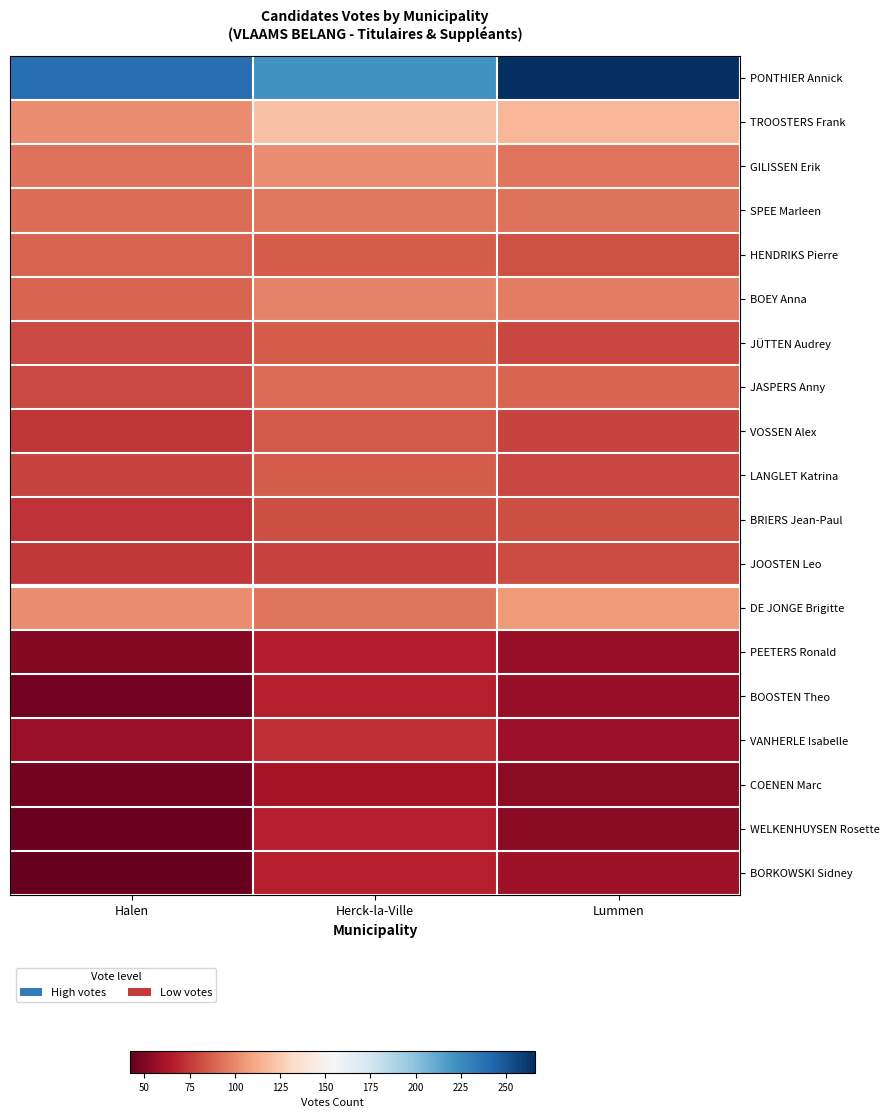

Which series has the widest spread of values?

PONTHIER Annick